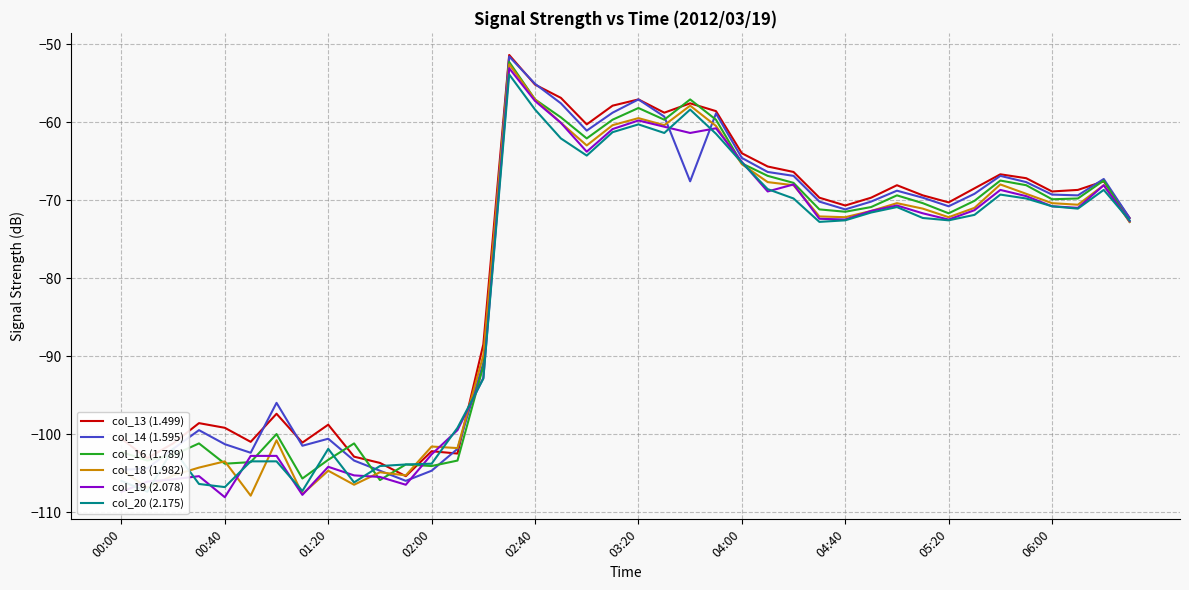

What are all the series names shown in the legend?

col_13 (1.499), col_14 (1.595), col_16 (1.789), col_18 (1.982), col_19 (2.078), col_20 (2.175)